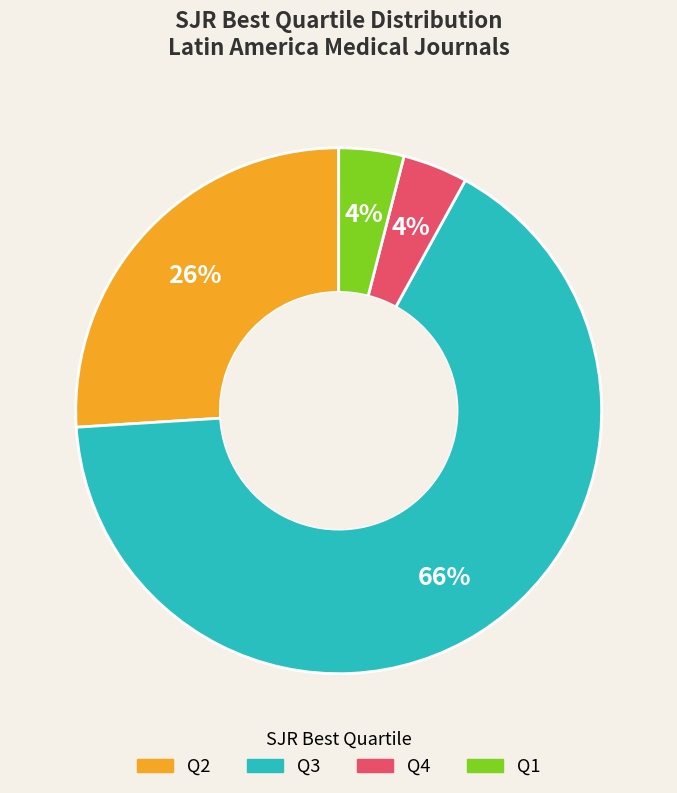

Is there a majority slice in this chart?

Yes